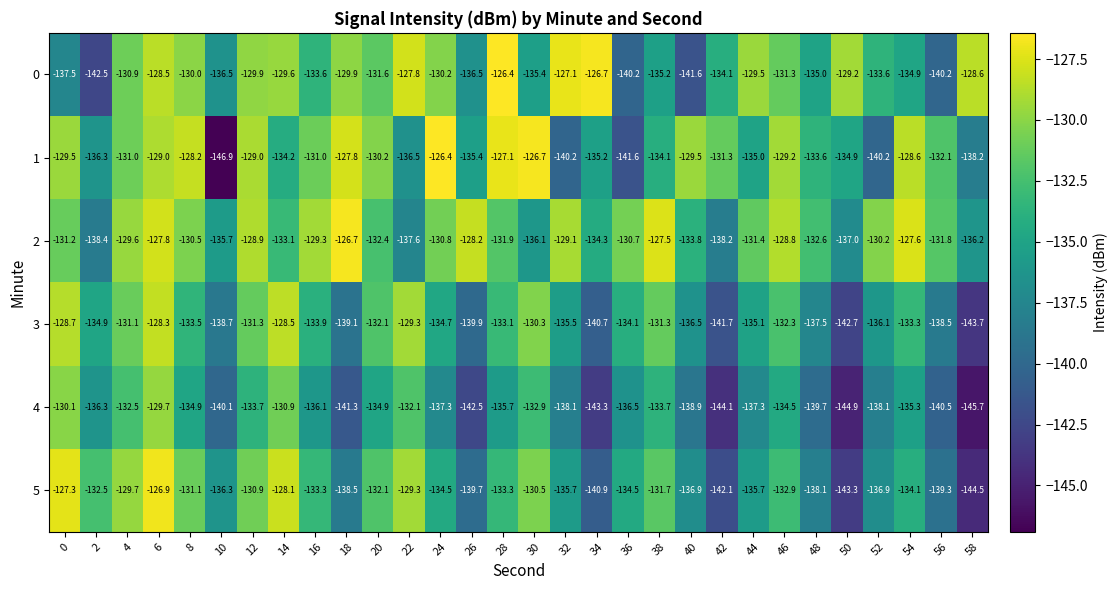

How many series are shown in this chart?

6